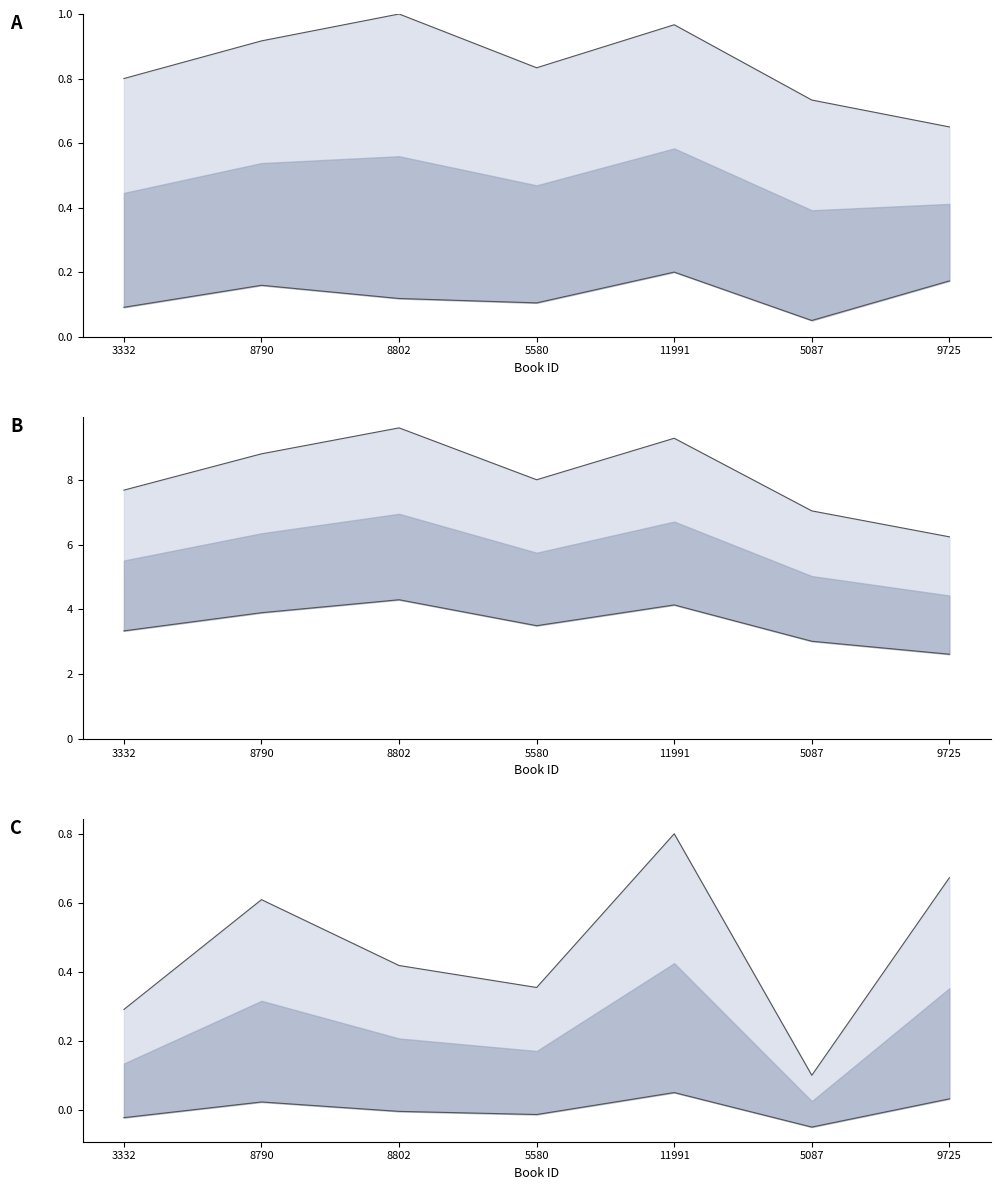

List the labels in order of publishingYear value, largest first.

11991, 9725, 8790, 8802, 5580, 3332, 5087